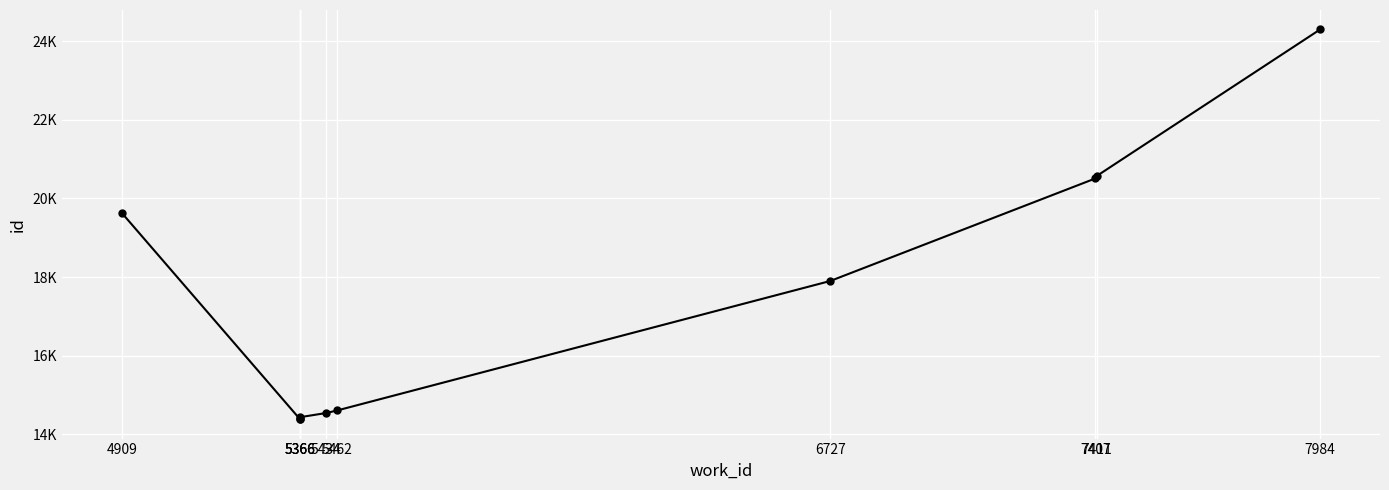

How many values are below 17900?

5